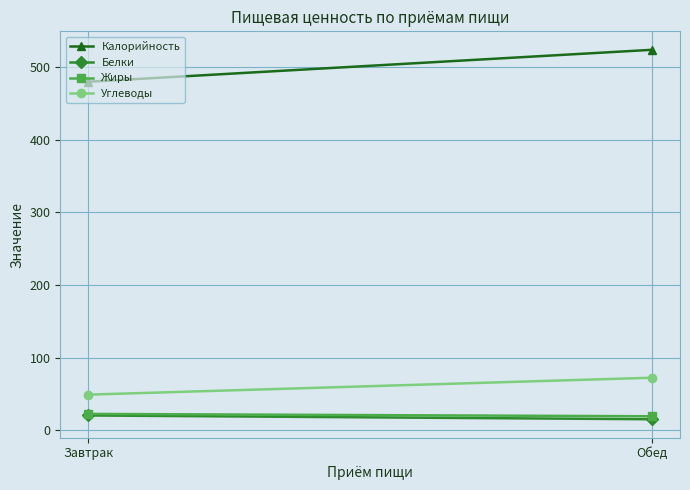

What is the difference between the highest and lowest values at Обед?

508.9